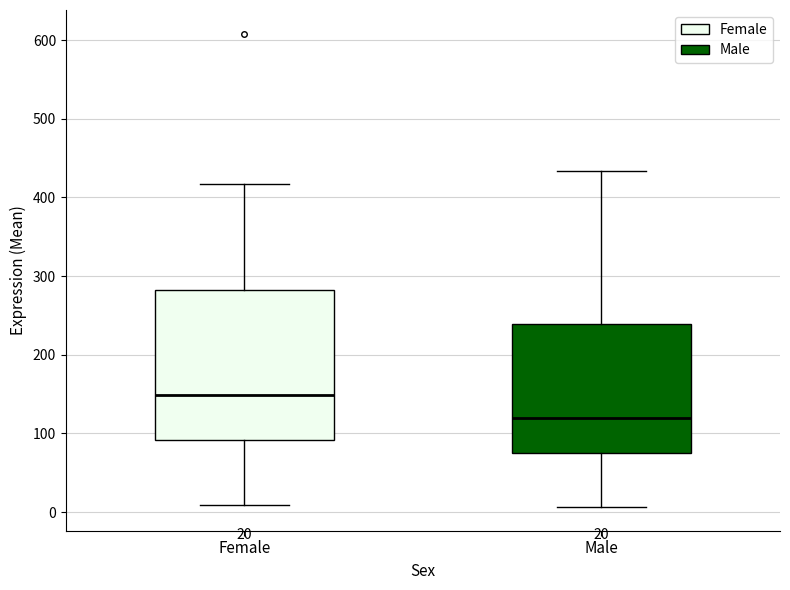

Which box is the tallest, from its lower edge to its upper edge?

Female